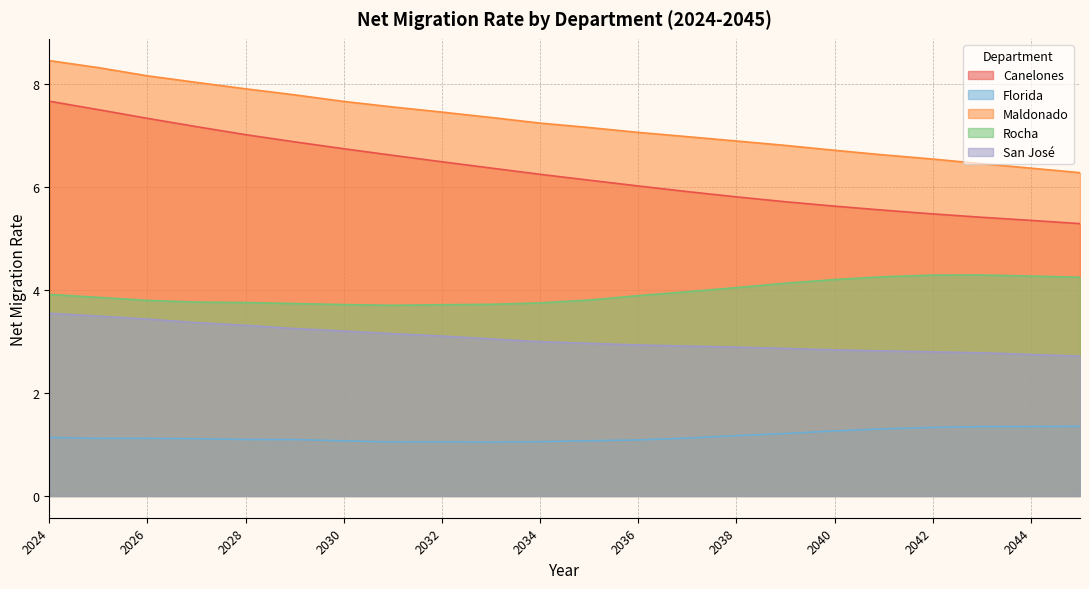

Reading left to right, list all the values displayed in this chart.

Canelones: 7.7	7.5	7.3	7.2	7.0	6.9	6.7	6.6	6.5	6.4	6.2	6.1	6.0	5.9	5.8	5.7	5.6	5.5	5.5	5.4	5.3	5.3
Florida: 1.1	1.1	1.1	1.1	1.1	1.1	1.1	1.0	1.0	1.0	1.1	1.1	1.1	1.1	1.2	1.2	1.3	1.3	1.3	1.3	1.3	1.4
Maldonado: 8.4	8.3	8.2	8.0	7.9	7.8	7.7	7.5	7.4	7.3	7.2	7.1	7.1	7.0	6.9	6.8	6.7	6.6	6.5	6.4	6.4	6.3
Rocha: 3.9	3.9	3.8	3.8	3.8	3.7	3.7	3.7	3.7	3.7	3.7	3.8	3.9	4.0	4.0	4.1	4.2	4.3	4.3	4.3	4.3	4.2
San José: 3.5	3.5	3.4	3.4	3.3	3.2	3.2	3.1	3.1	3.0	3.0	3.0	2.9	2.9	2.9	2.9	2.8	2.8	2.8	2.8	2.7	2.7